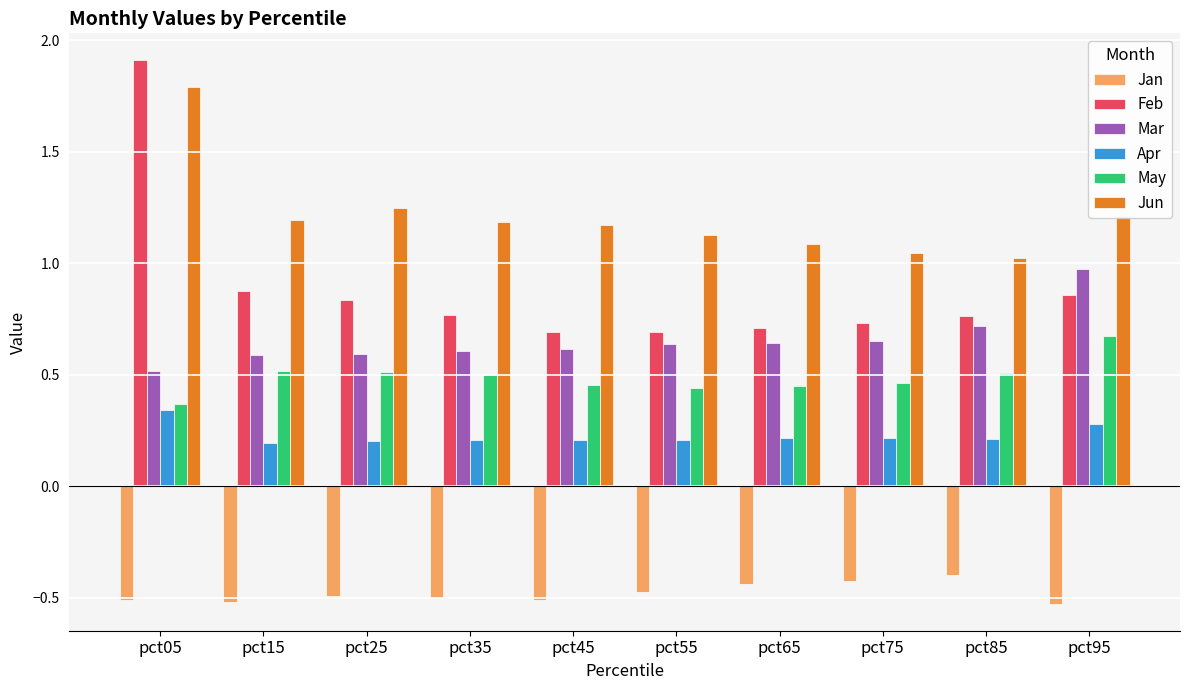

How many bars are there in each group?

6